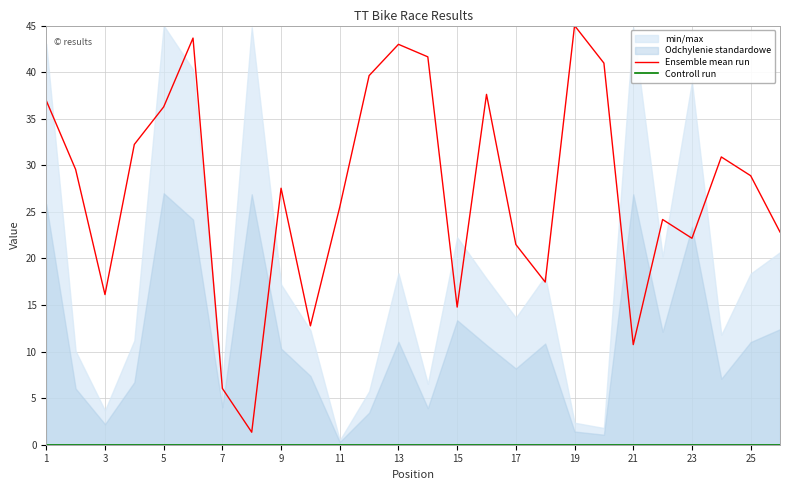

True or false: Ensemble mean run and Controll run cross at least once.

False